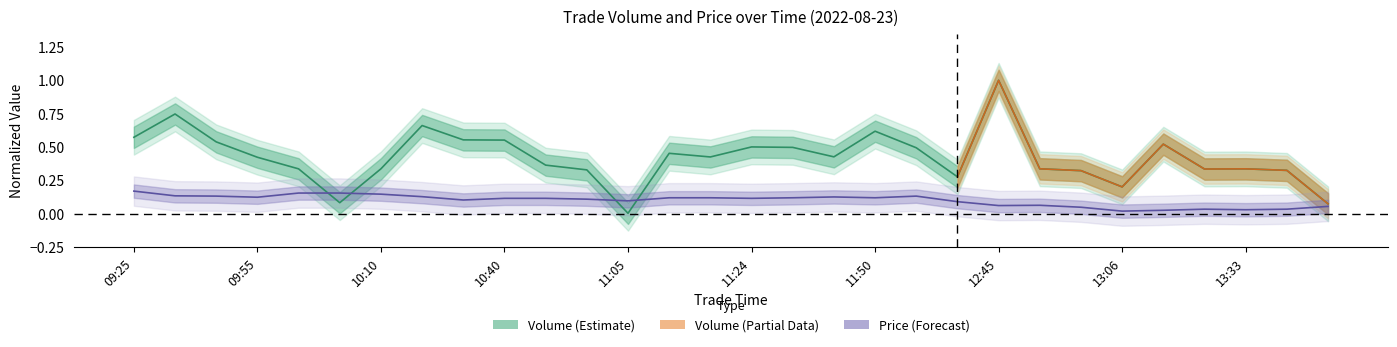

Rank the series by their maximum value, from lowest to highest.

Price, Volume